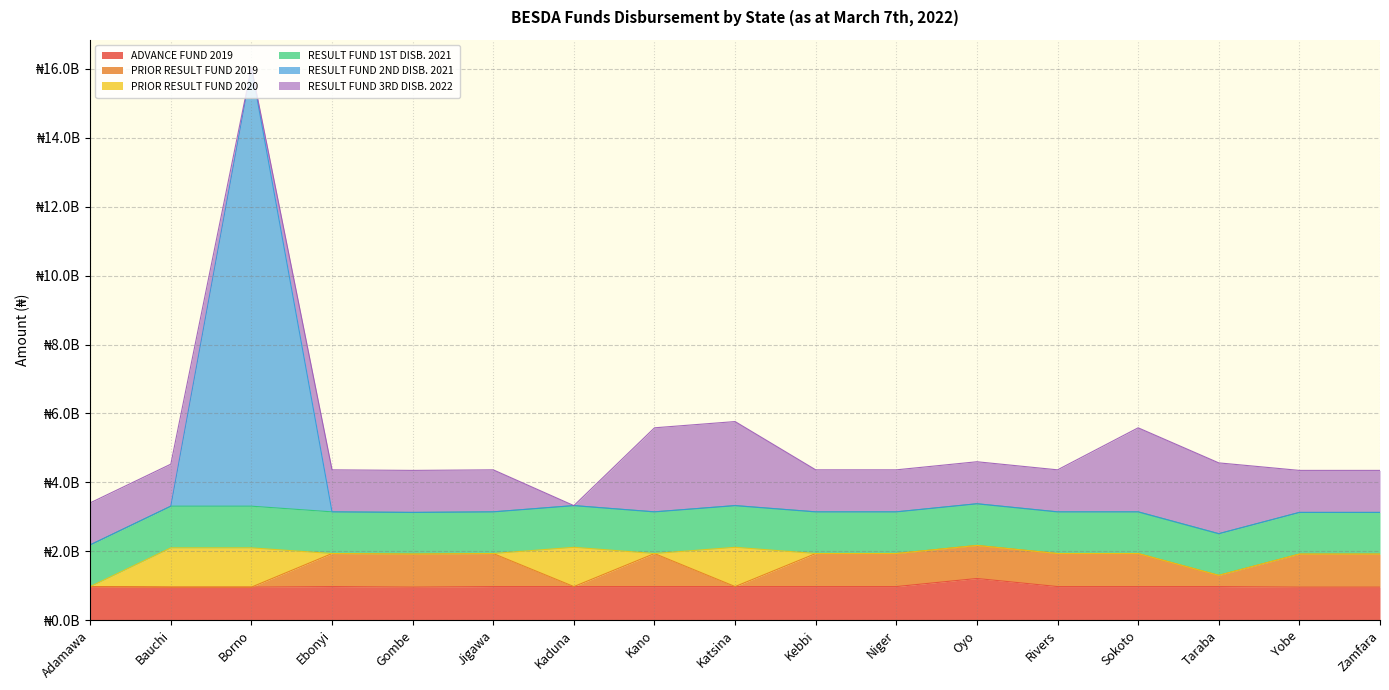

What is the label of the 14th point from the left?

Sokoto